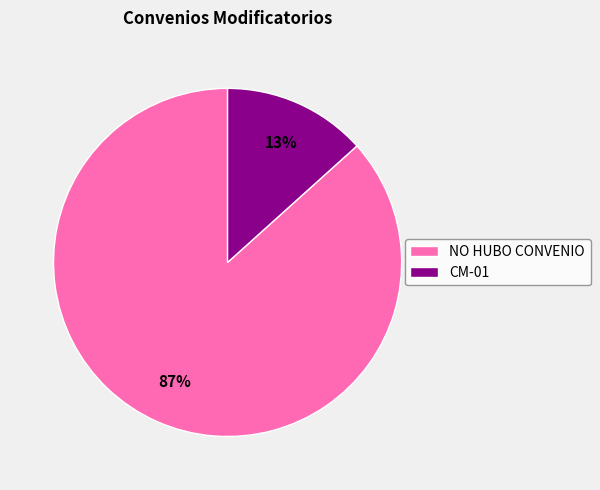

To the nearest percent, what is the combined percentage of CM-01 and NO HUBO CONVENIO?

100%